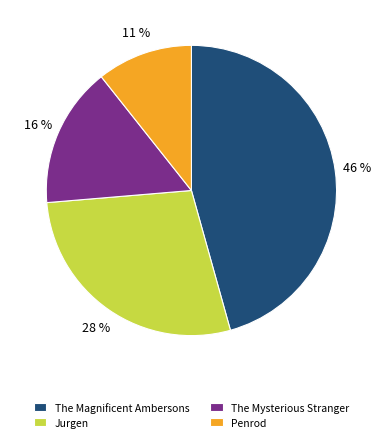

Is the sum of The Mysterious Stranger and Penrod greater than half?

No